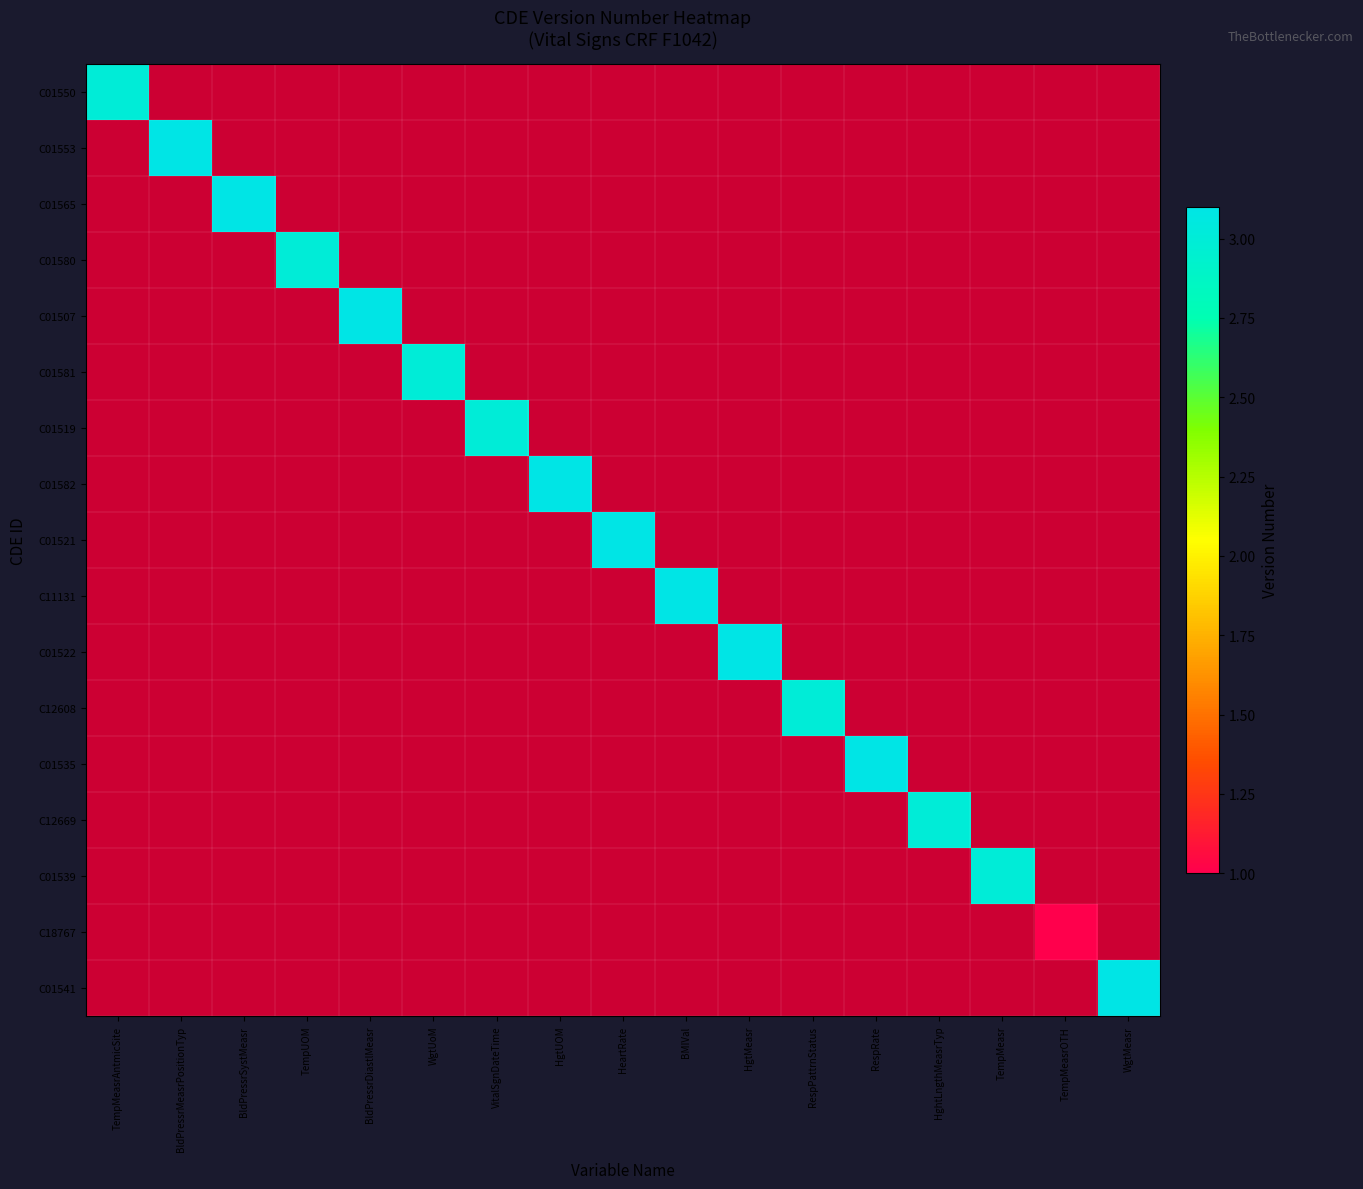

Between HeartRate and BldPressrDiastlMeasr, which is larger?

BldPressrDiastlMeasr